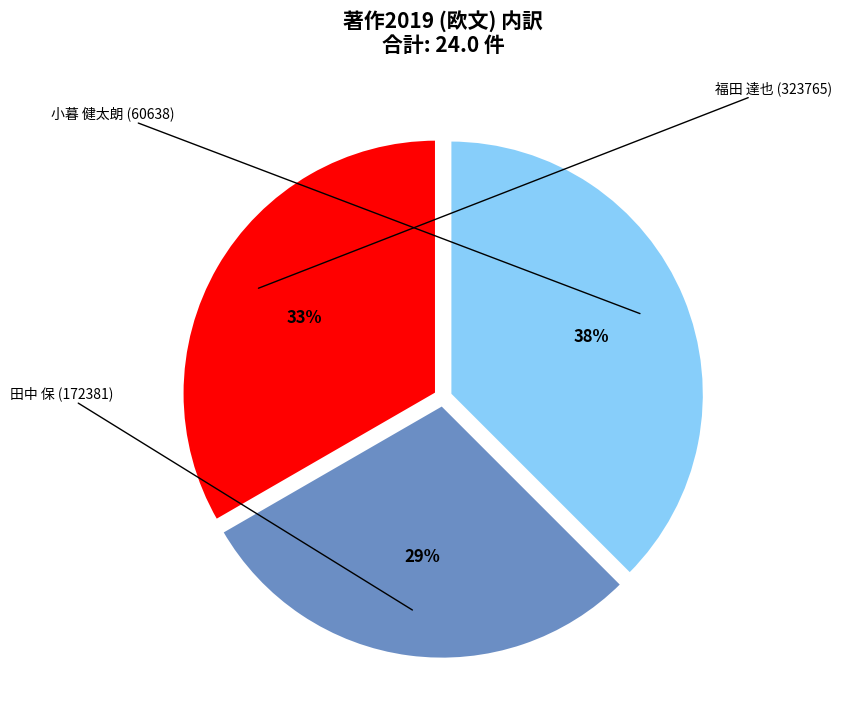

Count the number of slices in the pie.

3